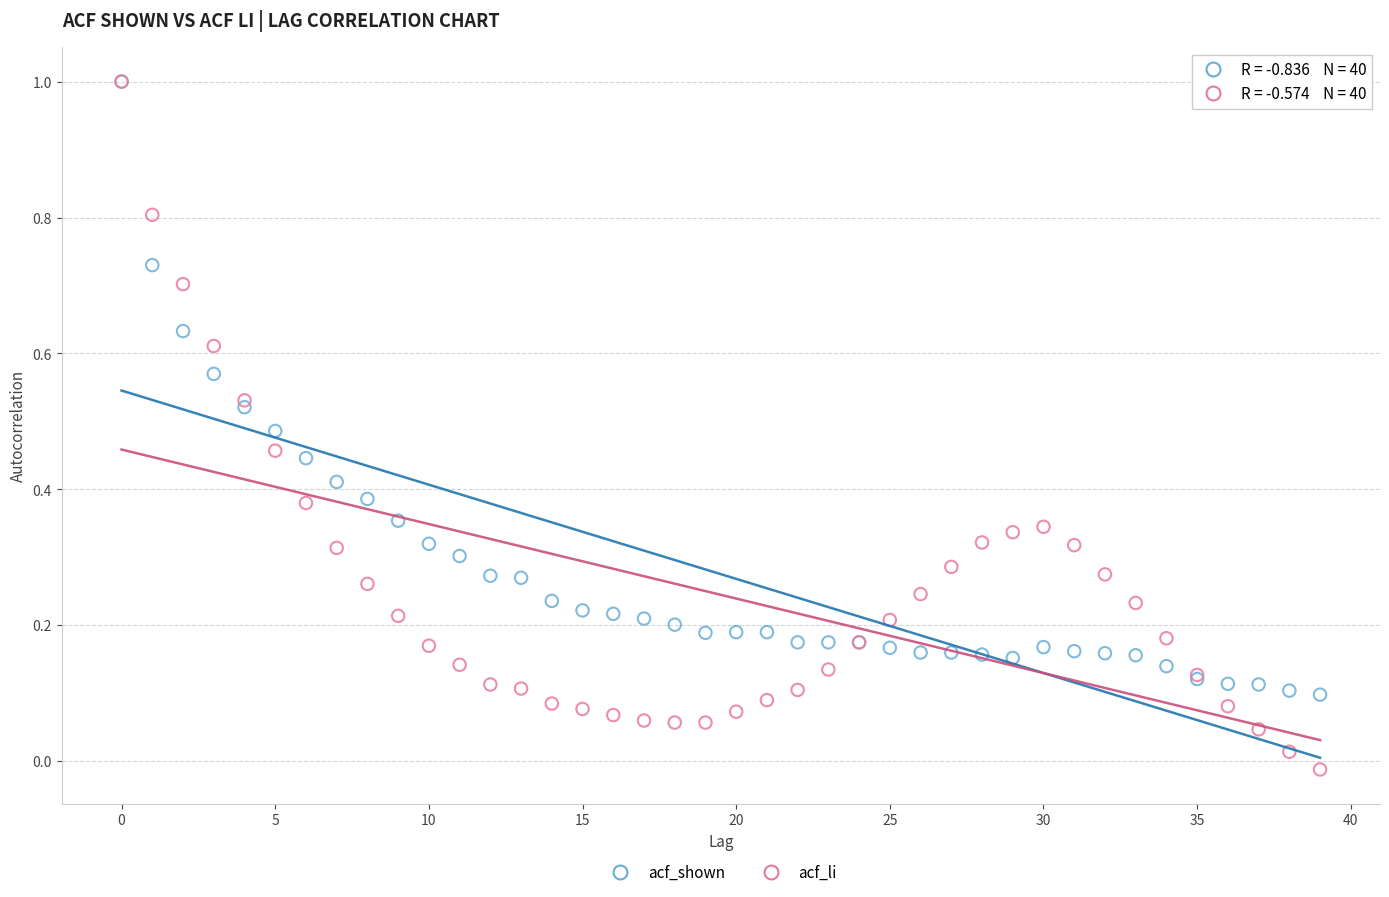

Which series has the largest Y range (max minus min)?

acf_li